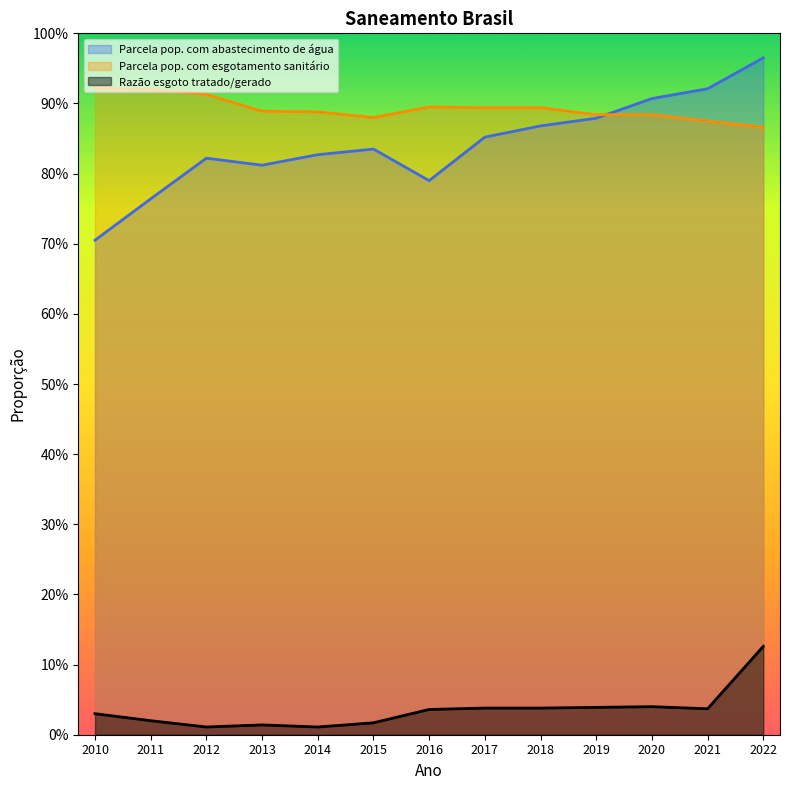

Reading left to right, list all the values displayed in this chart.

Parcela pop. com abastecimento de água: 2010=0.7	2011=0.8	2012=0.8	2013=0.8	2014=0.8	2015=0.8	2016=0.8	2017=0.9	2018=0.9	2019=0.9	2020=0.9	2021=0.9	2022=1.0
Parcela pop. com esgotamento sanitário: 2010=0.9	2011=0.9	2012=0.9	2013=0.9	2014=0.9	2015=0.9	2016=0.9	2017=0.9	2018=0.9	2019=0.9	2020=0.9	2021=0.9	2022=0.9
Razão esgoto tratado/gerado: 2010=0.0	2011=0.0	2012=0.0	2013=0.0	2014=0.0	2015=0.0	2016=0.0	2017=0.0	2018=0.0	2019=0.0	2020=0.0	2021=0.0	2022=0.1